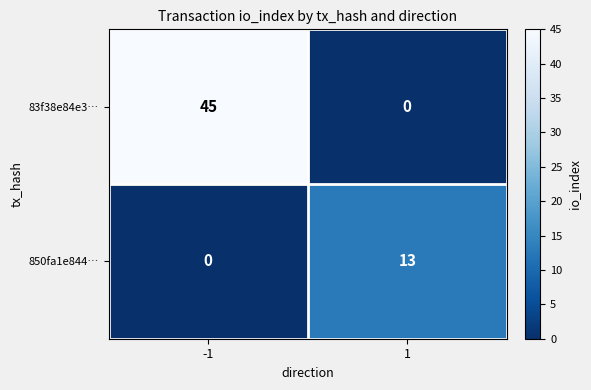

How many series are shown in this chart?

2